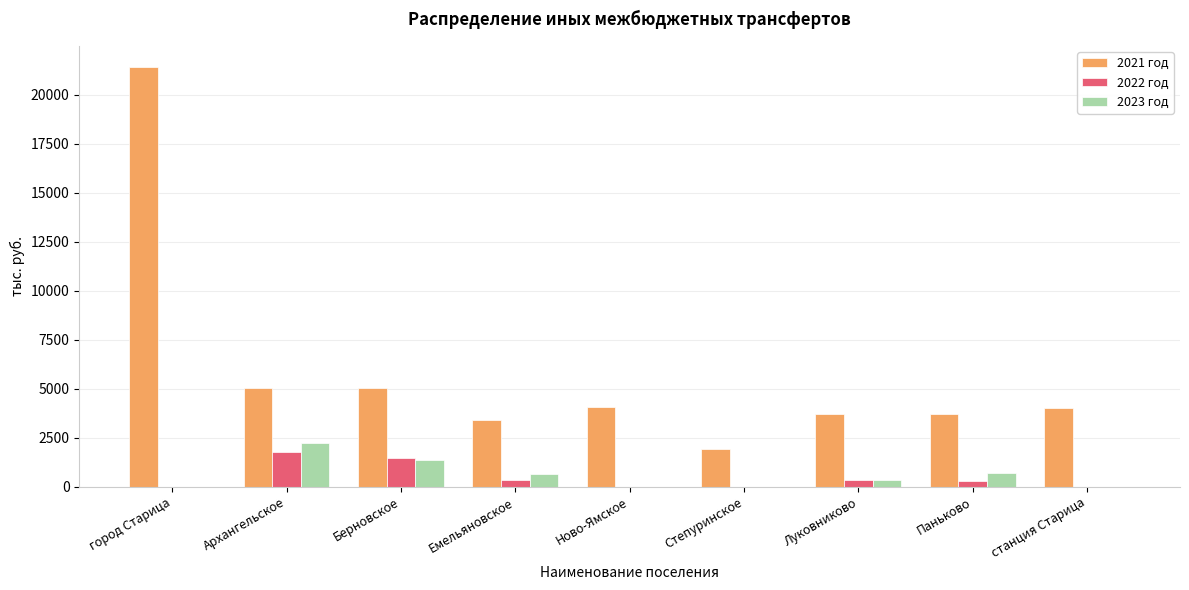

True or false: 2023 год has a value of 0.0 at станция Старица.

True